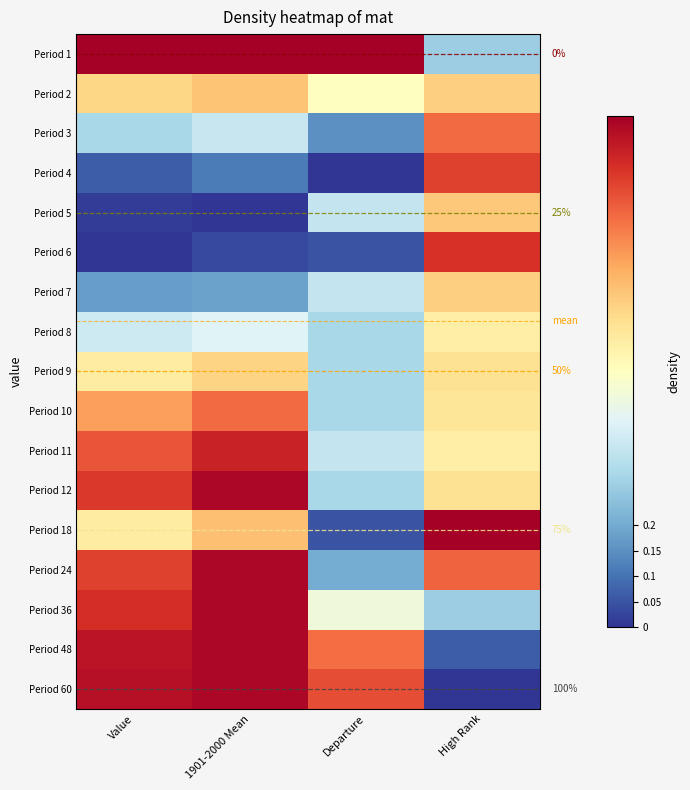

How many data points does each series have?

4